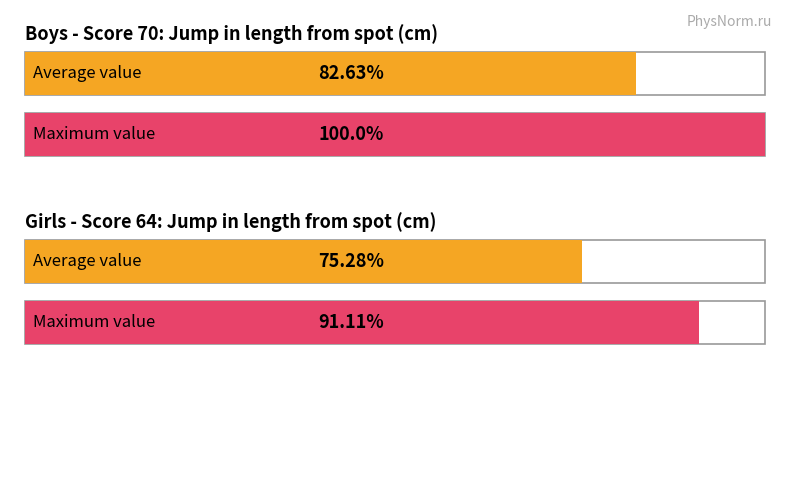

Which series has the largest total across all categories?

Boys - Jump (cm)